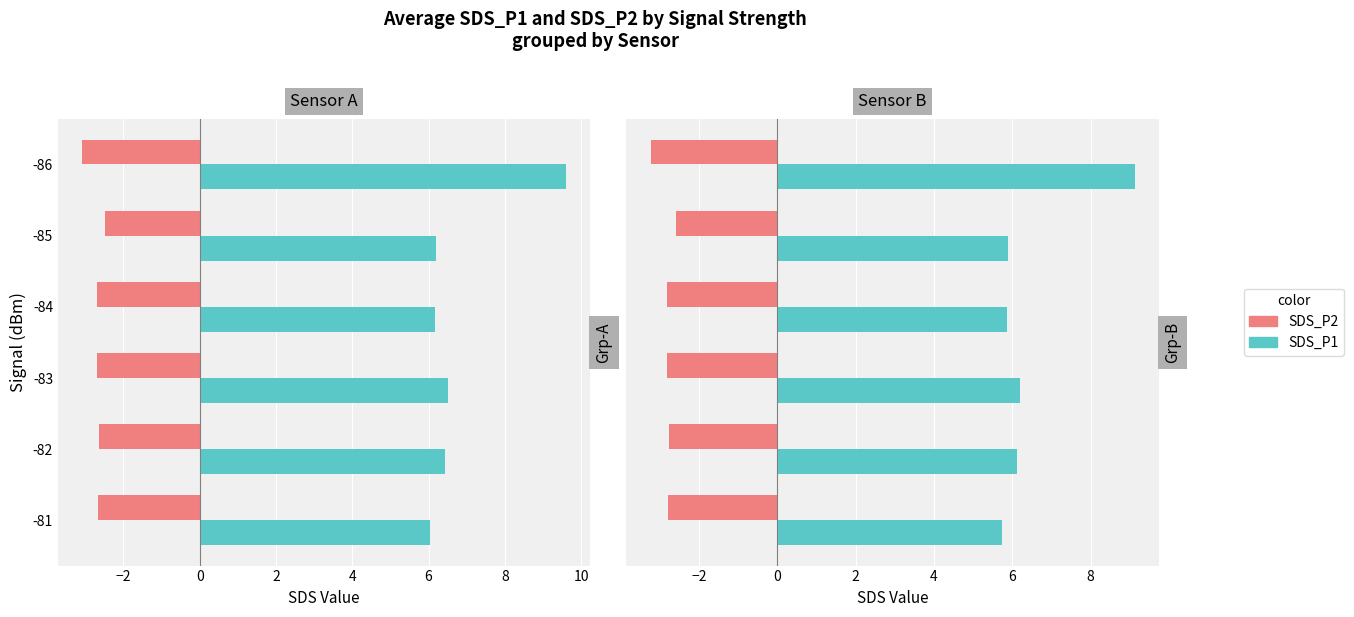

Count the number of data series in this chart.

2